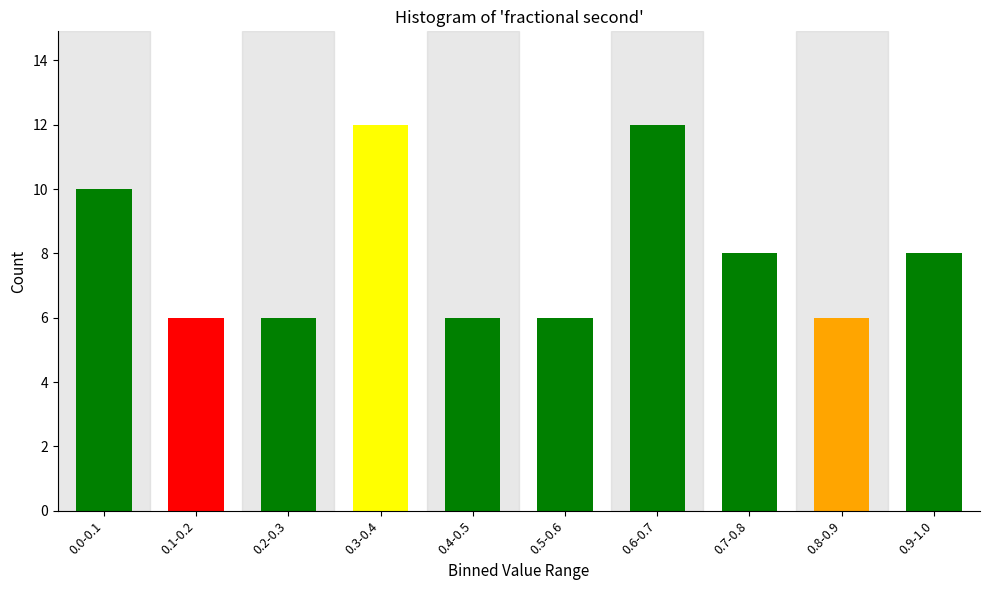

Reading left to right, list all the values displayed in this chart.

10	6	6	12	6	6	12	8	6	8